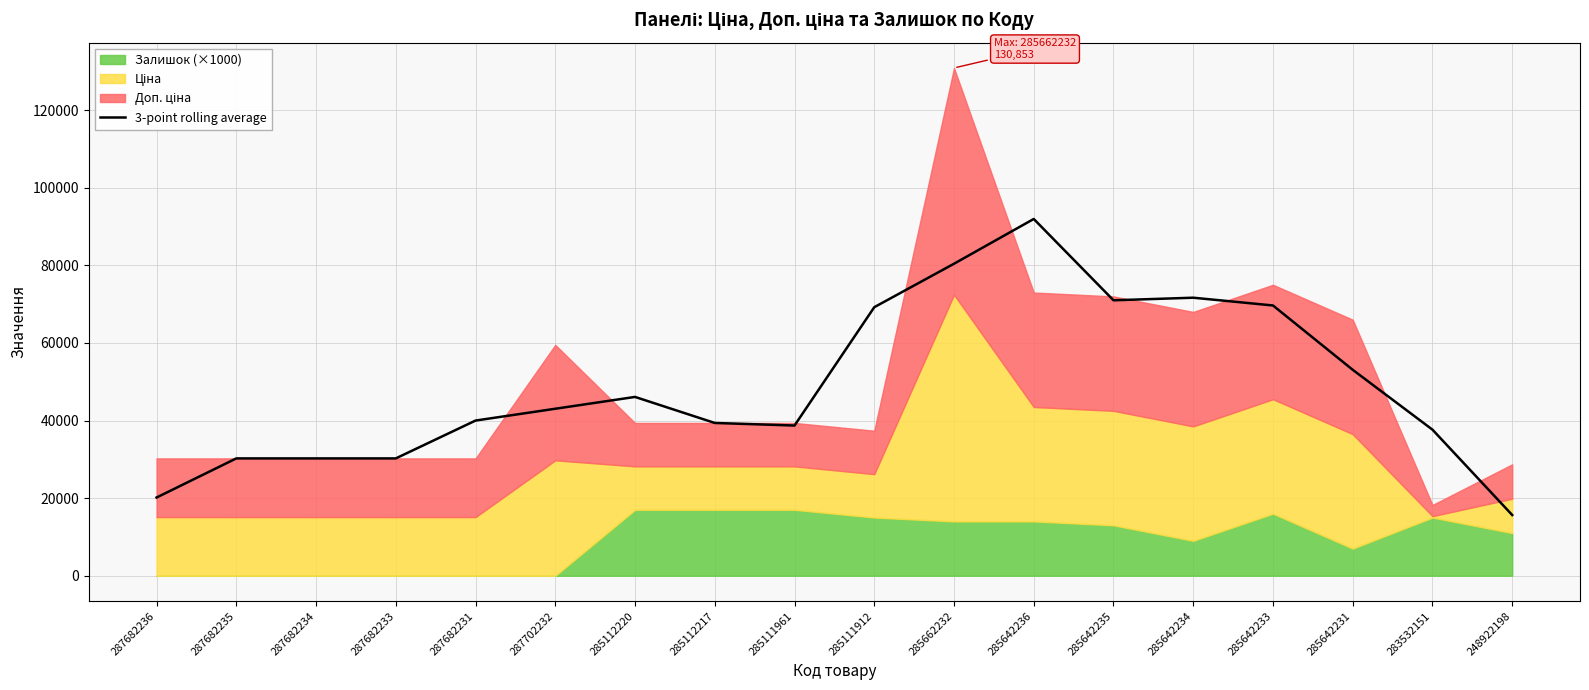

List the labels in order of value, smallest first.

248922198, 287682236, 287682235, 287682234, 287682233, 283532151, 285111961, 285112217, 287682231, 287702232, 285112220, 285642231, 285111912, 285642233, 285642235, 285642234, 285662232, 285642236